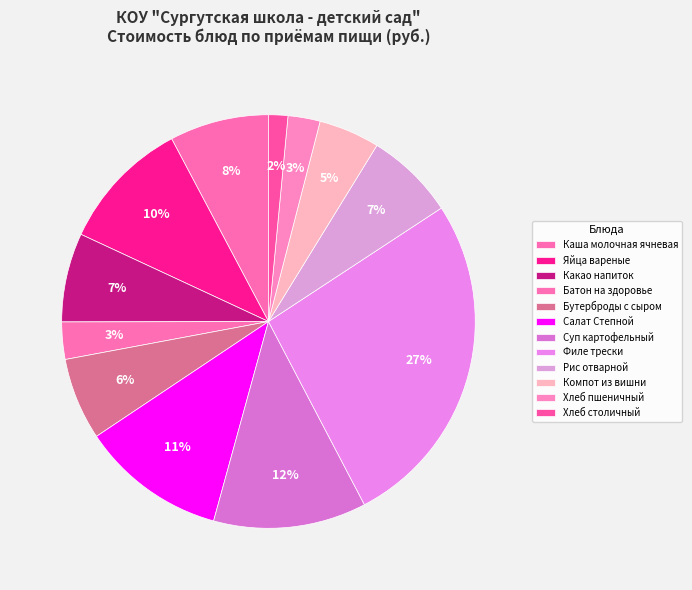

How many slices are in this pie chart?

12